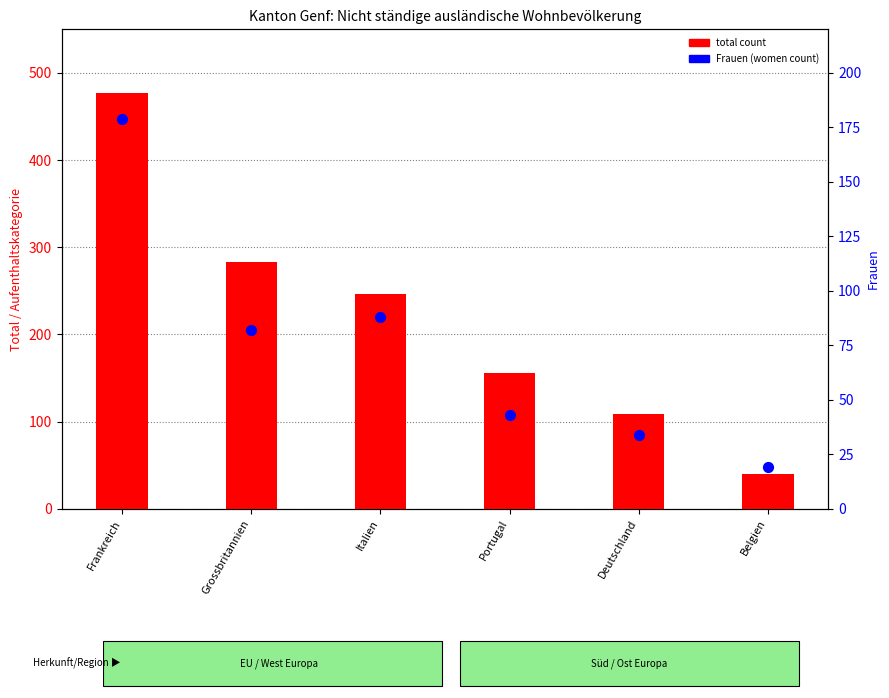

What are all the series names shown in the legend?

total count, Frauen (women count)